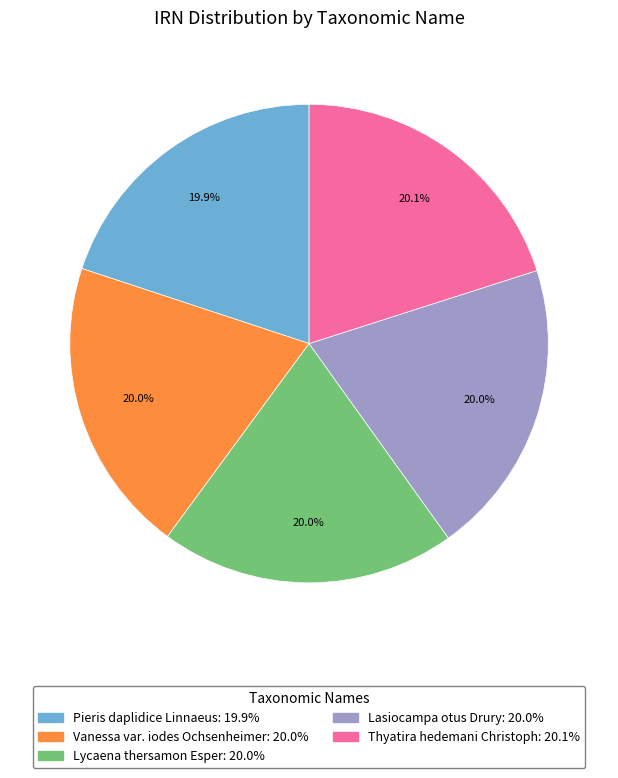

What is the ratio of the value at Vanessa var. iodes Ochsenheimer to the value at Lasiocampa otus Drury?

1.0